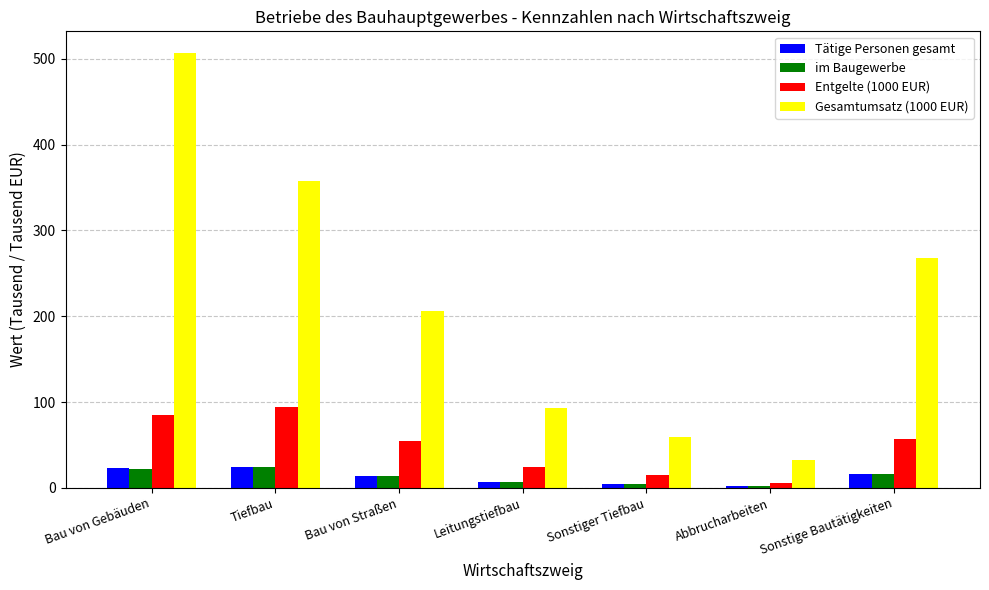

What is the maximum value for Entgelte (1000 EUR)?

94.0